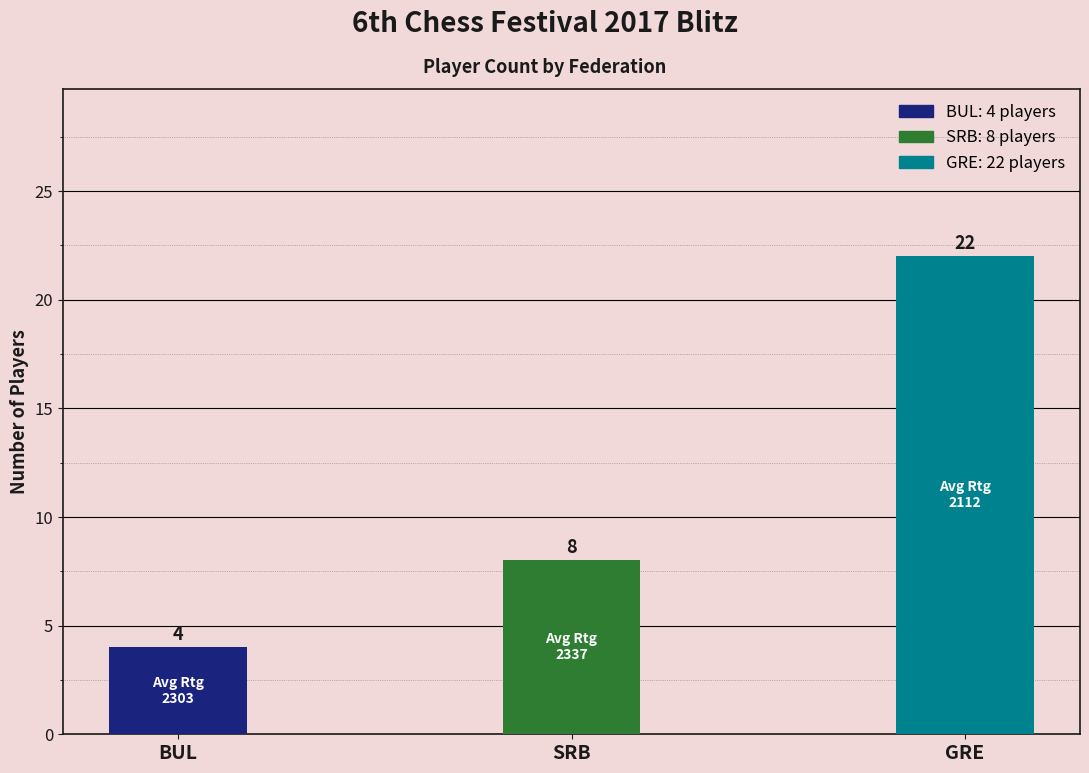

Which has a higher value, SRB or GRE?

GRE